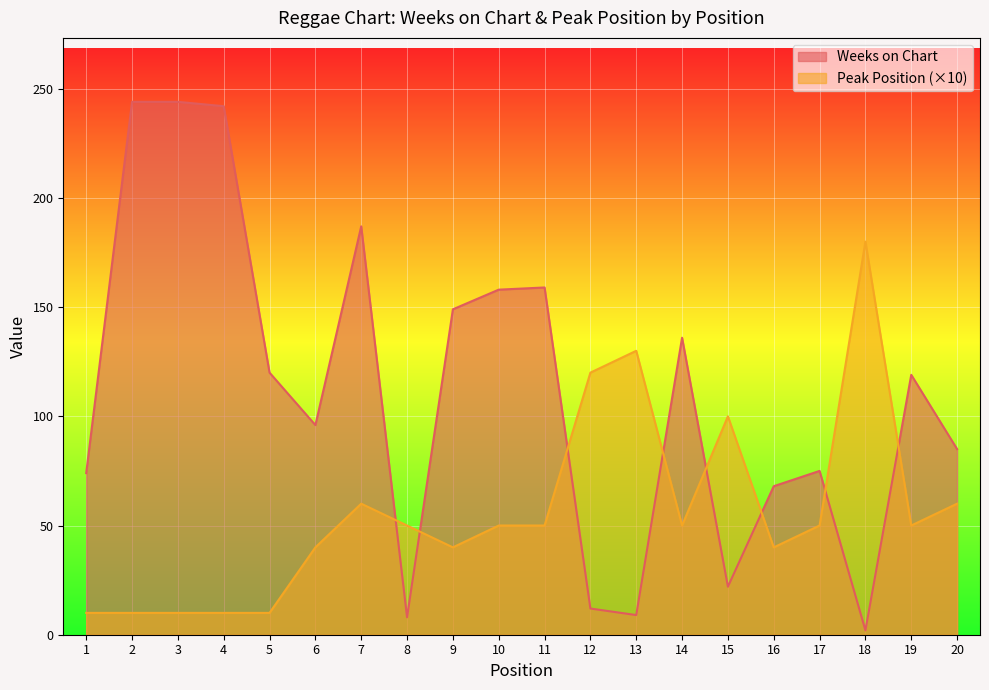

Which series changed the most between 18 and 19?

Peak Position (×10)